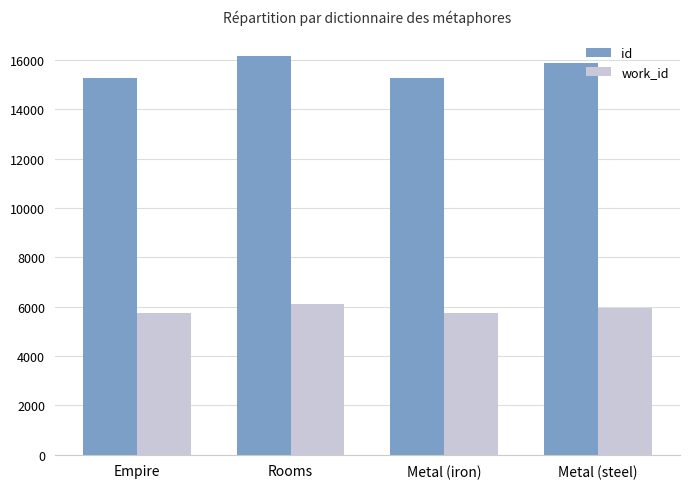

Where does the id series first go above 15866?

Rooms